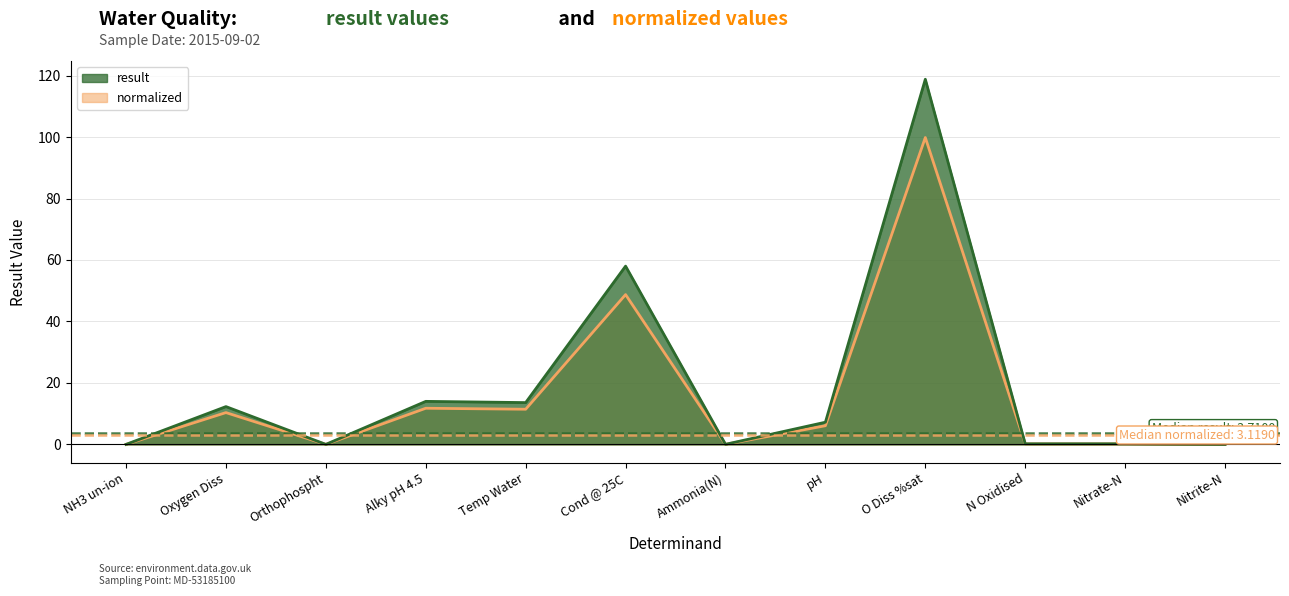

True or false: normalized and result intersect in this chart.

False